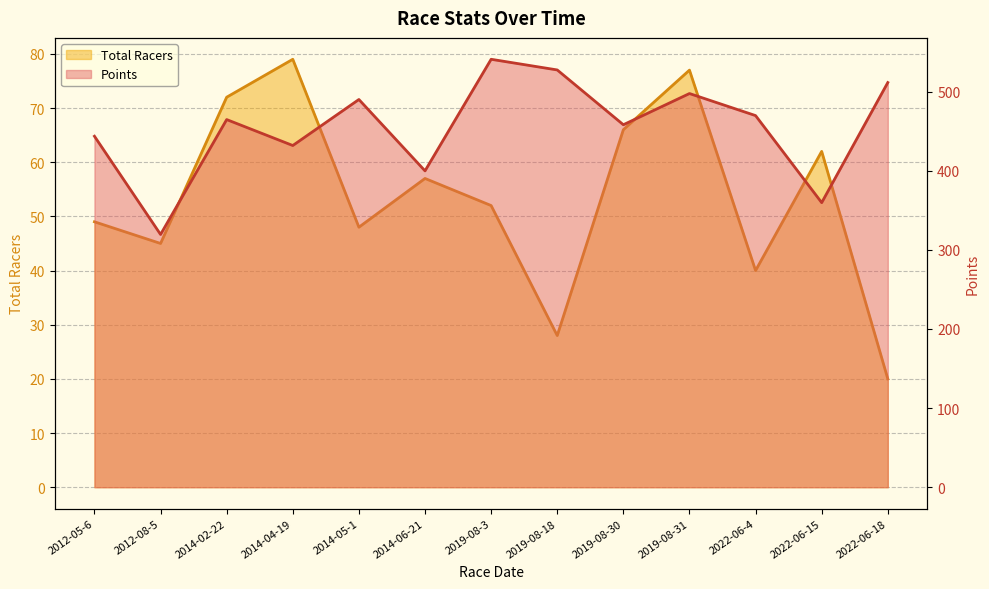

How many data points in Total Racers are above 52?

6